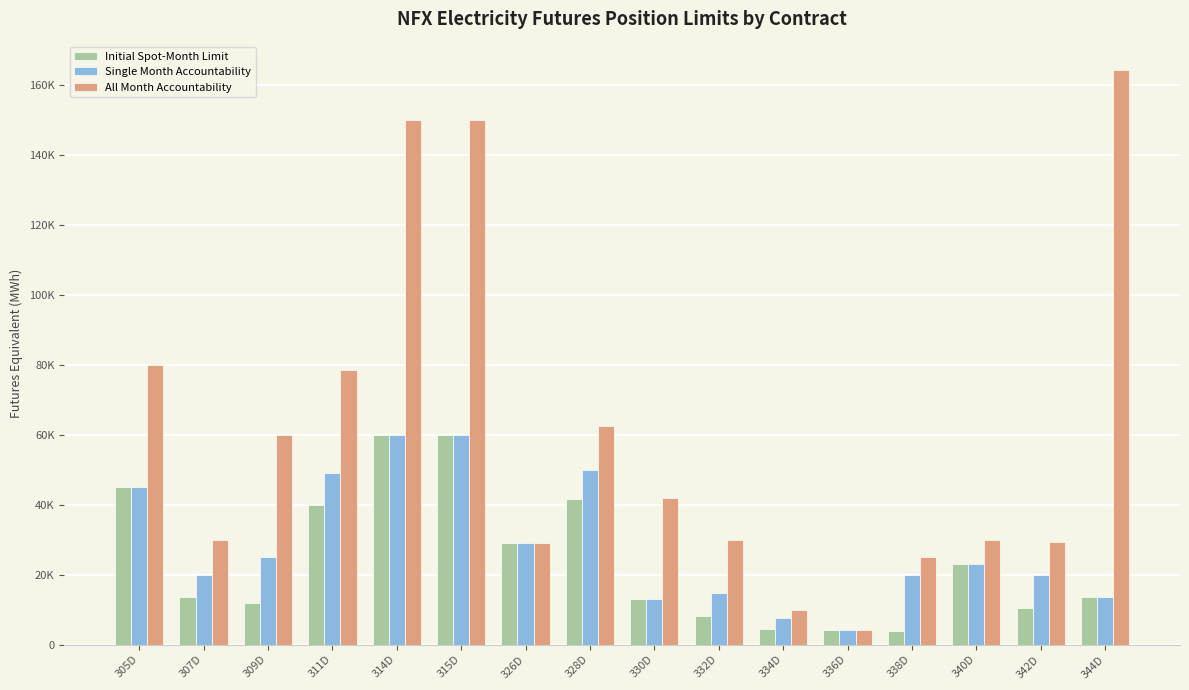

Are the bars grouped side by side (vs. stacked)?

Yes